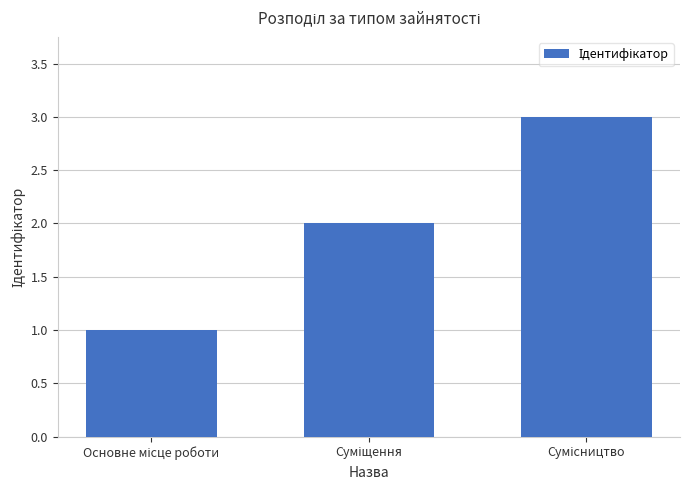

What is the greatest value displayed?

3